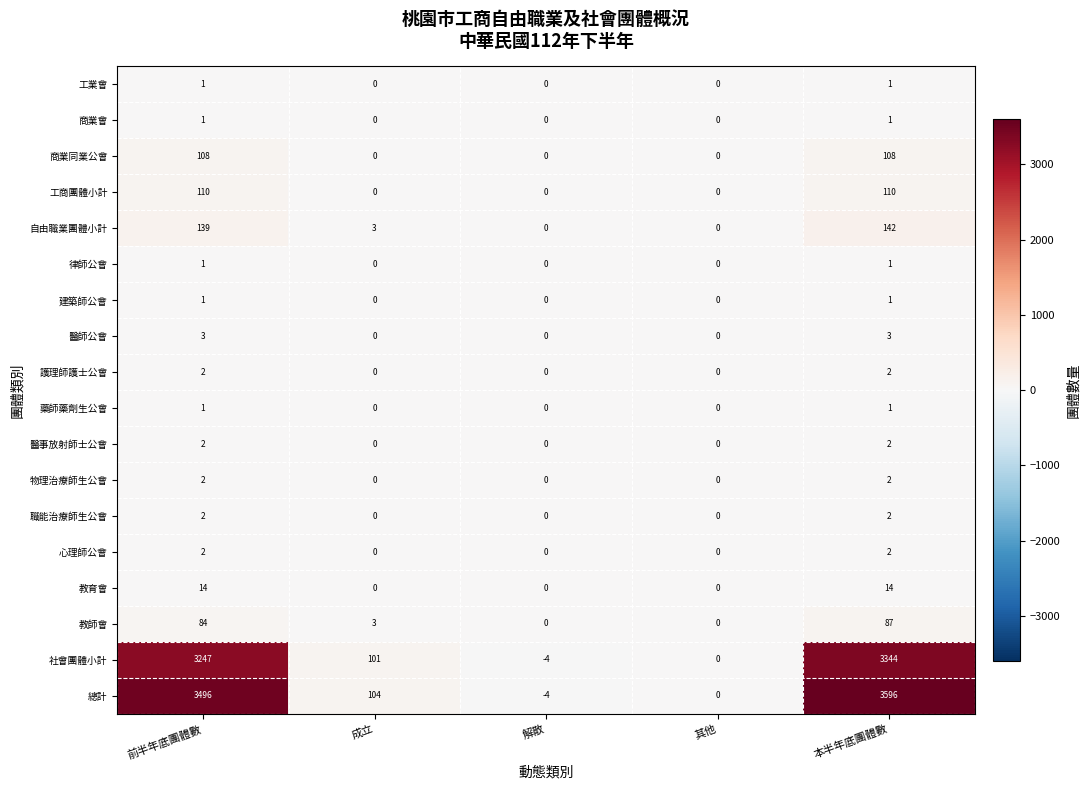

Is it true that 商業會 equals 1 at 前半年底團體數?

True